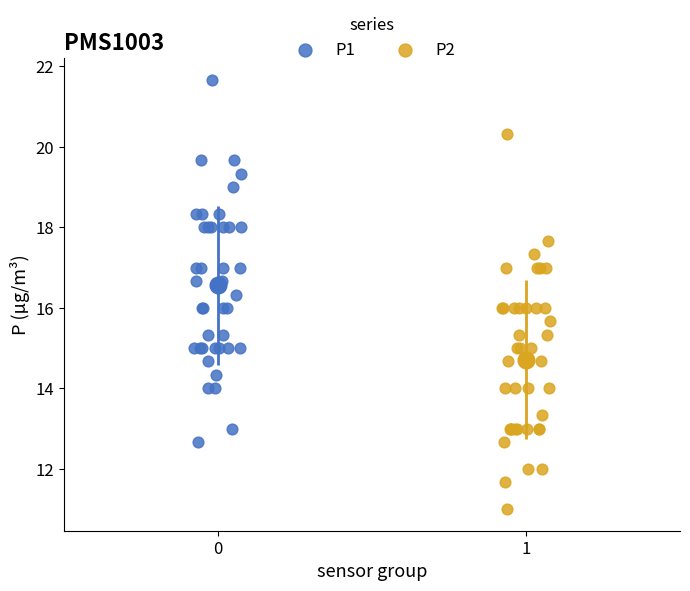

Which series has the widest spread of Y values?

P2